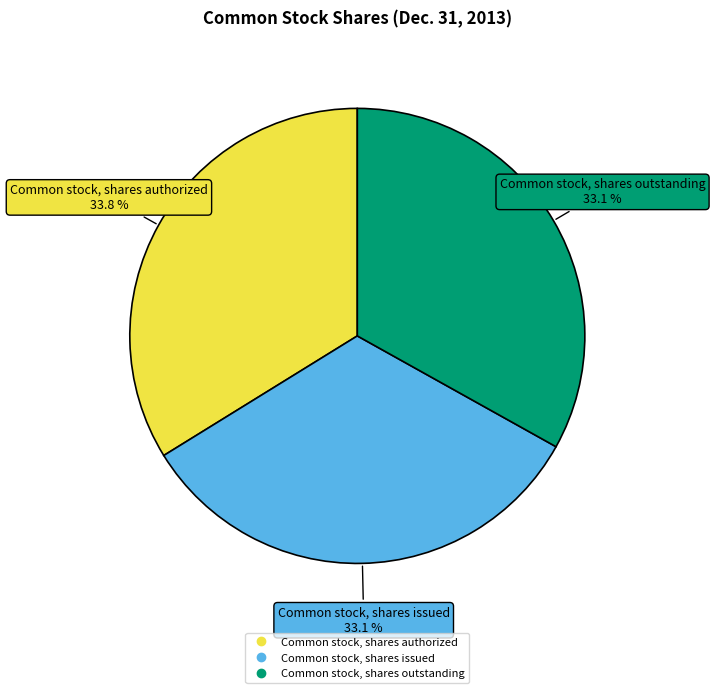

What percentage do Common stock, shares outstanding and Common stock, shares authorized together represent?

66.9%